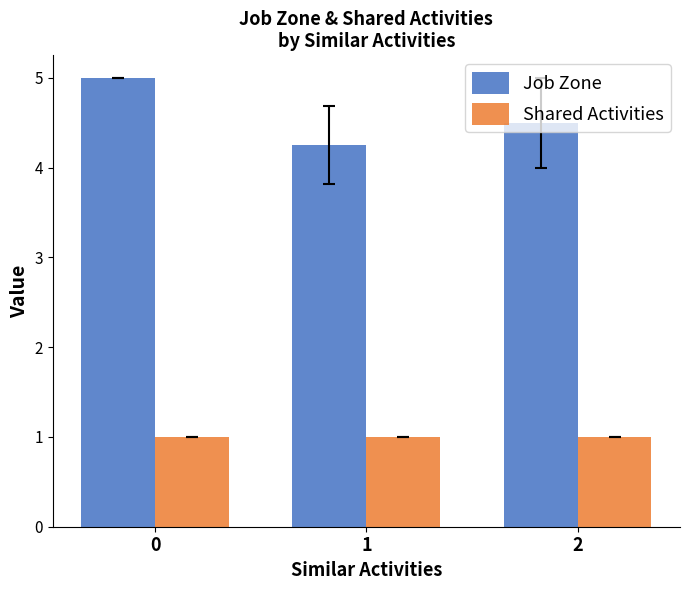

Rank the series by their maximum value, from lowest to highest.

Shared Activities, Job Zone